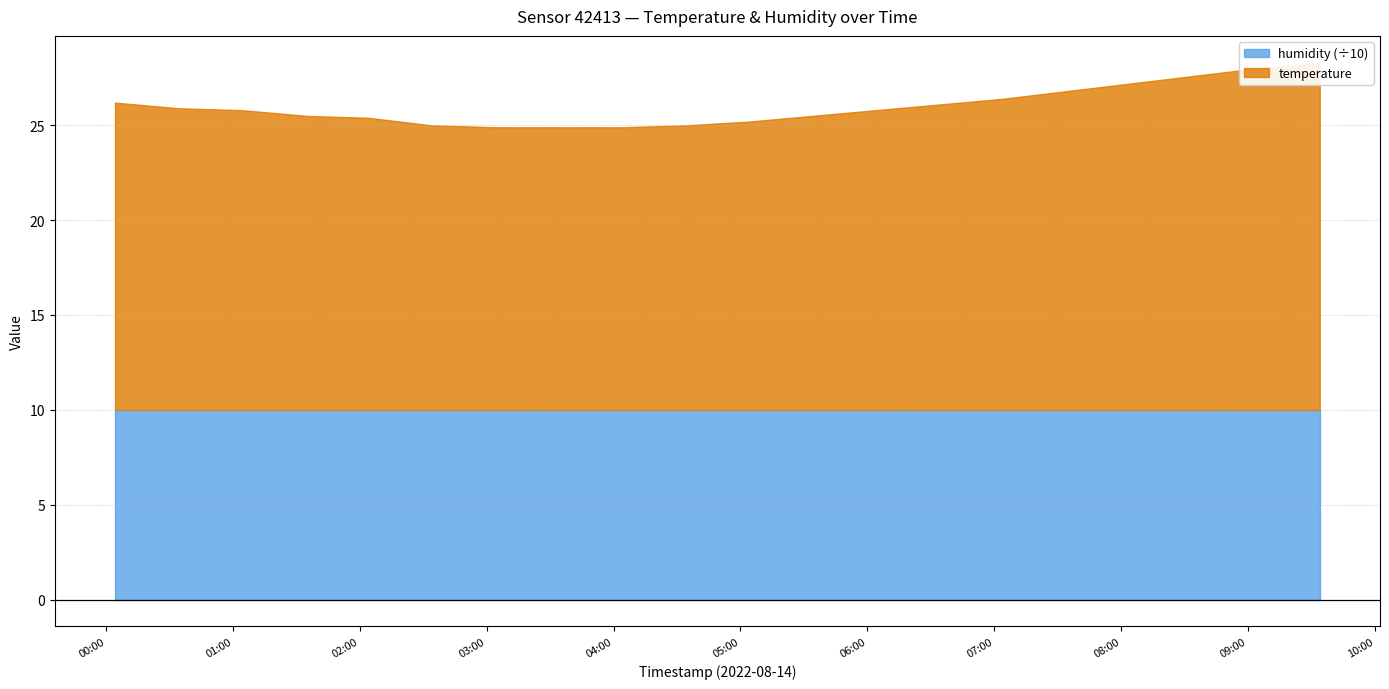

Reading left to right, what are all the values shown in this chart?

temperature: 16.2	15.9	15.8	15.5	15.4	15.0	14.9	14.9	14.9	15.0	15.2	15.5	15.8	16.1	16.4	16.8	17.2	17.6	18.0	18.3
humidity: 99.9	99.9	99.9	99.9	99.9	99.9	99.9	99.9	99.9	99.9	99.9	99.9	99.9	99.9	99.9	99.9	99.9	99.9	99.9	99.9